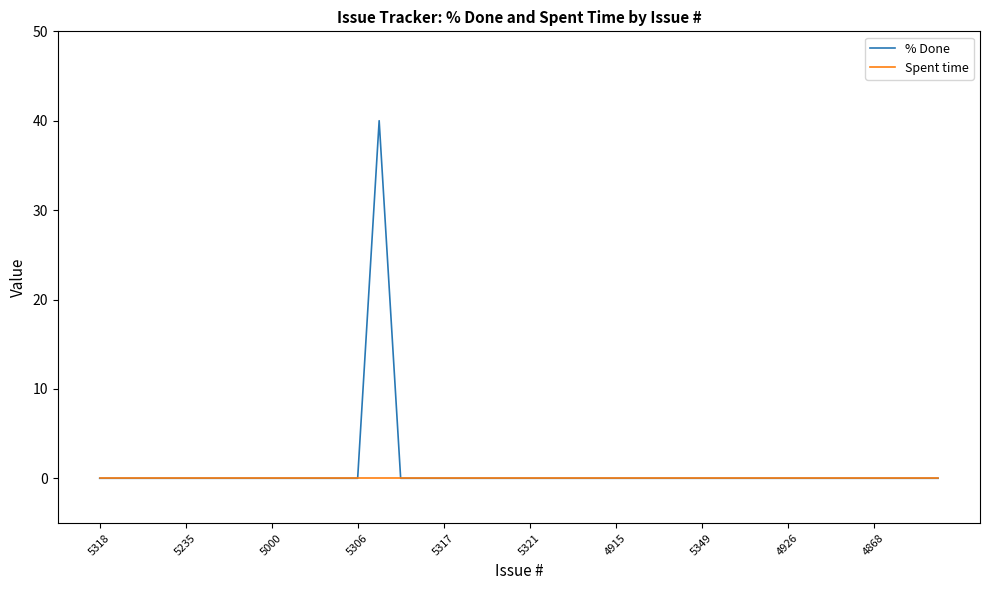

Is this an area chart (filled region under the line)?

No